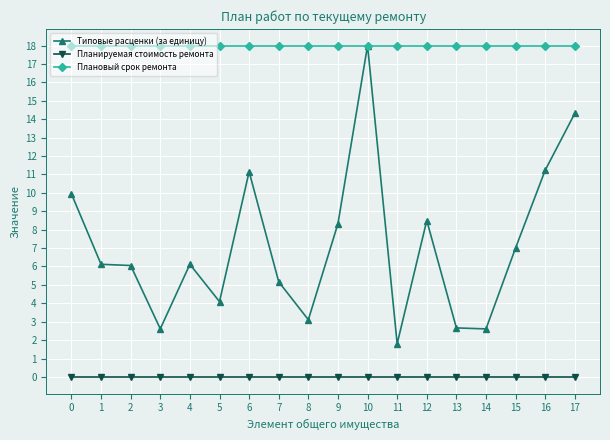

What is the sum of all Типовые расценки (за единицу) values?

128.8